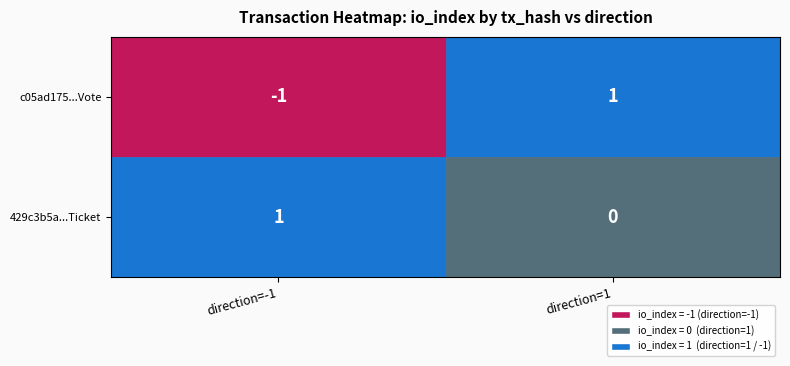

True or false: c05ad1758a9d0fc1bd8b43d799dd803f66a1d7f has a value of -1 at -1.

False